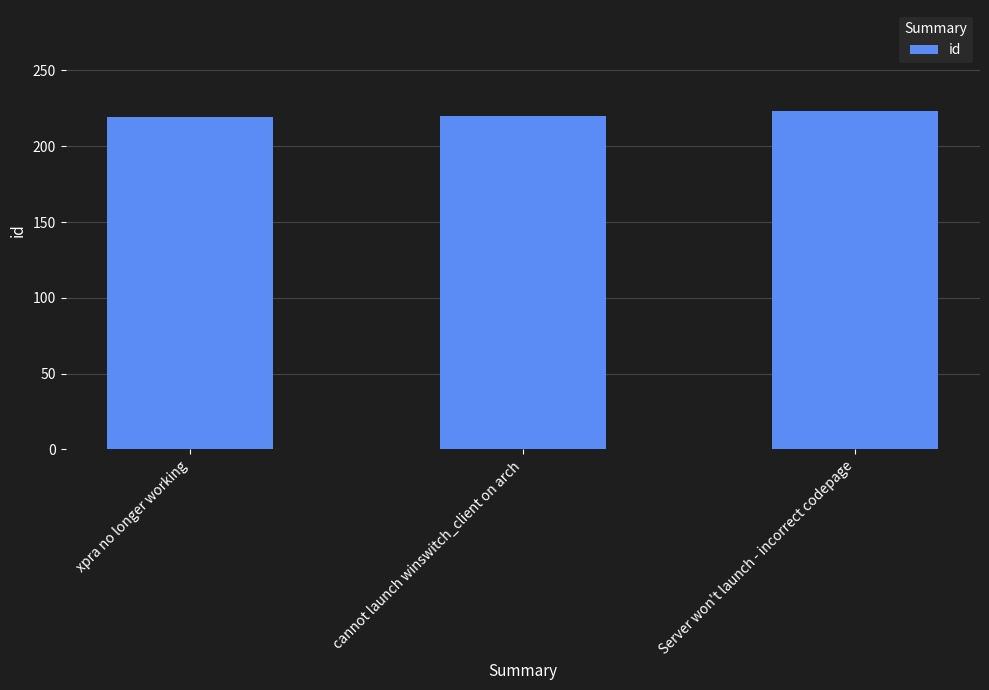

Is it true that the value at Server won't launch - incorrect codepage is 335?

False